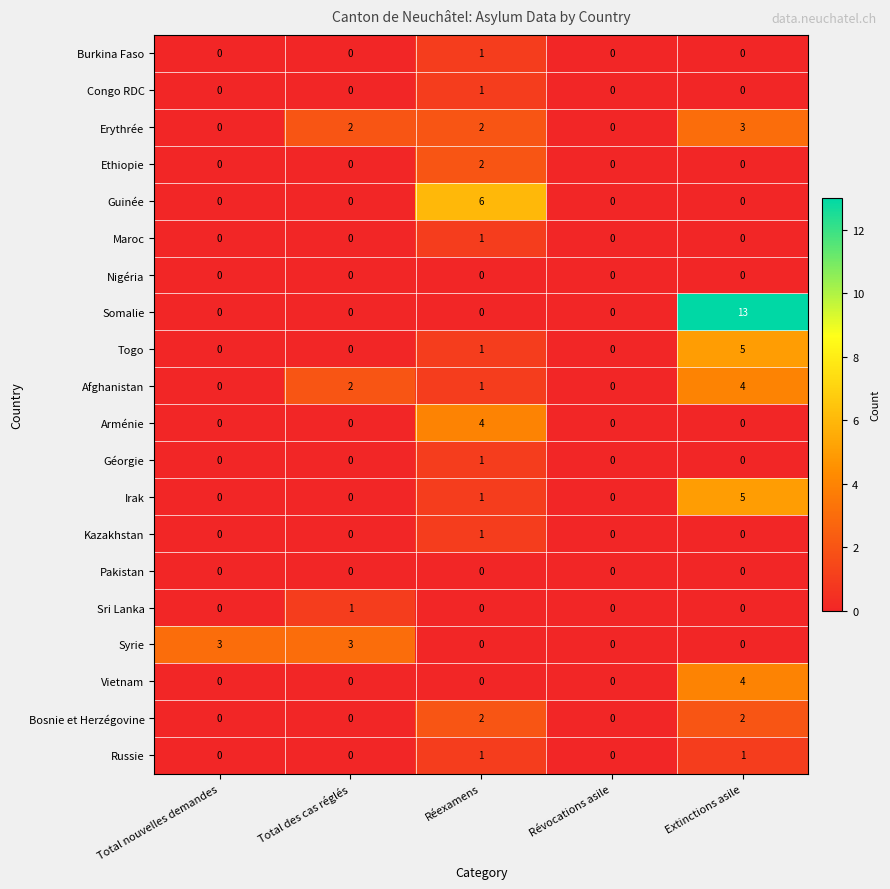

Which category has the highest value in the Kazakhstan series?

Réexamens